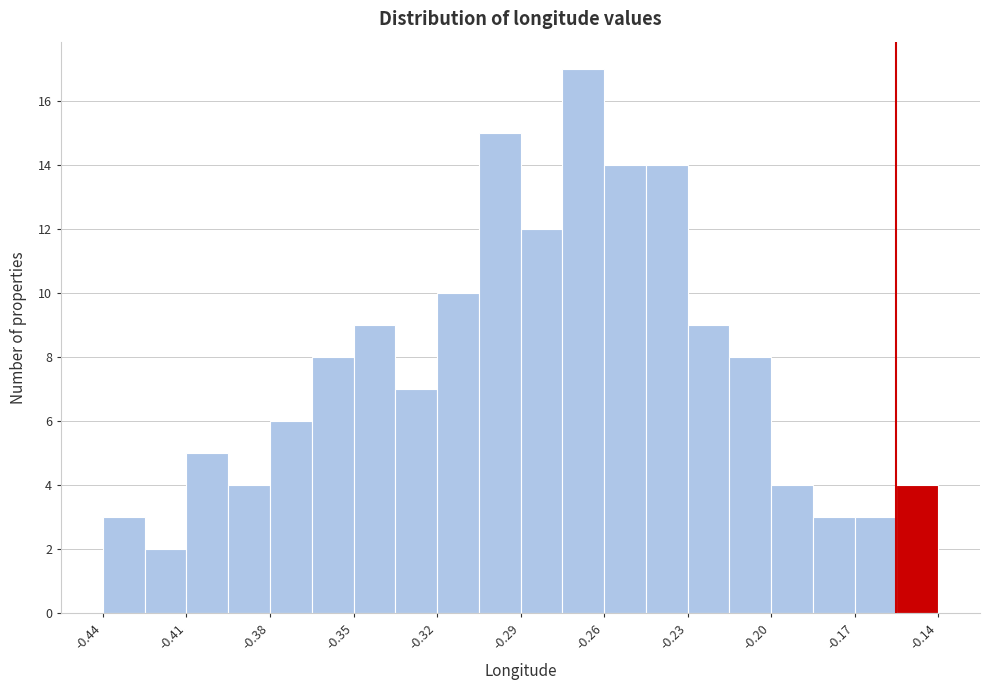

Read against the x-axis, roughly where is the centre of the tallest bar?

-0.265